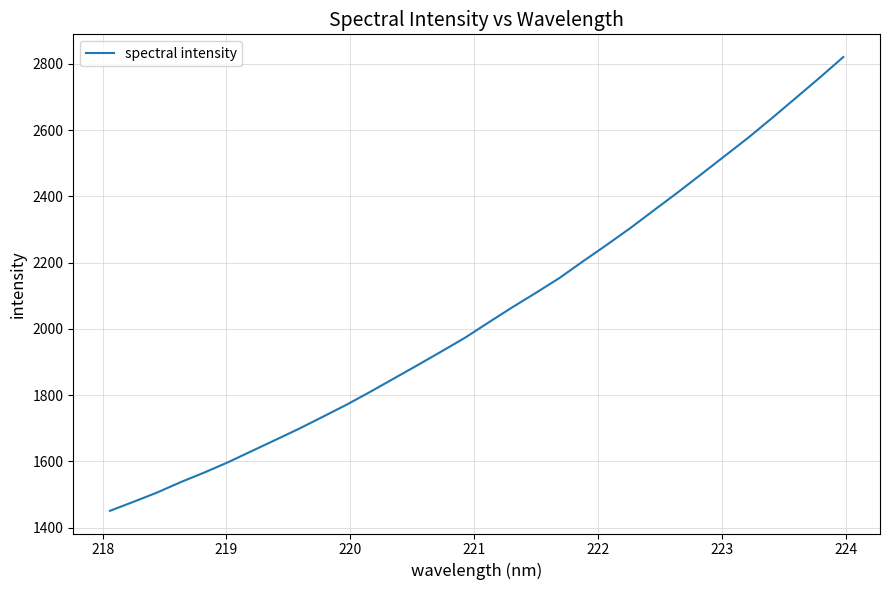

What is the smallest value displayed?

1451.0